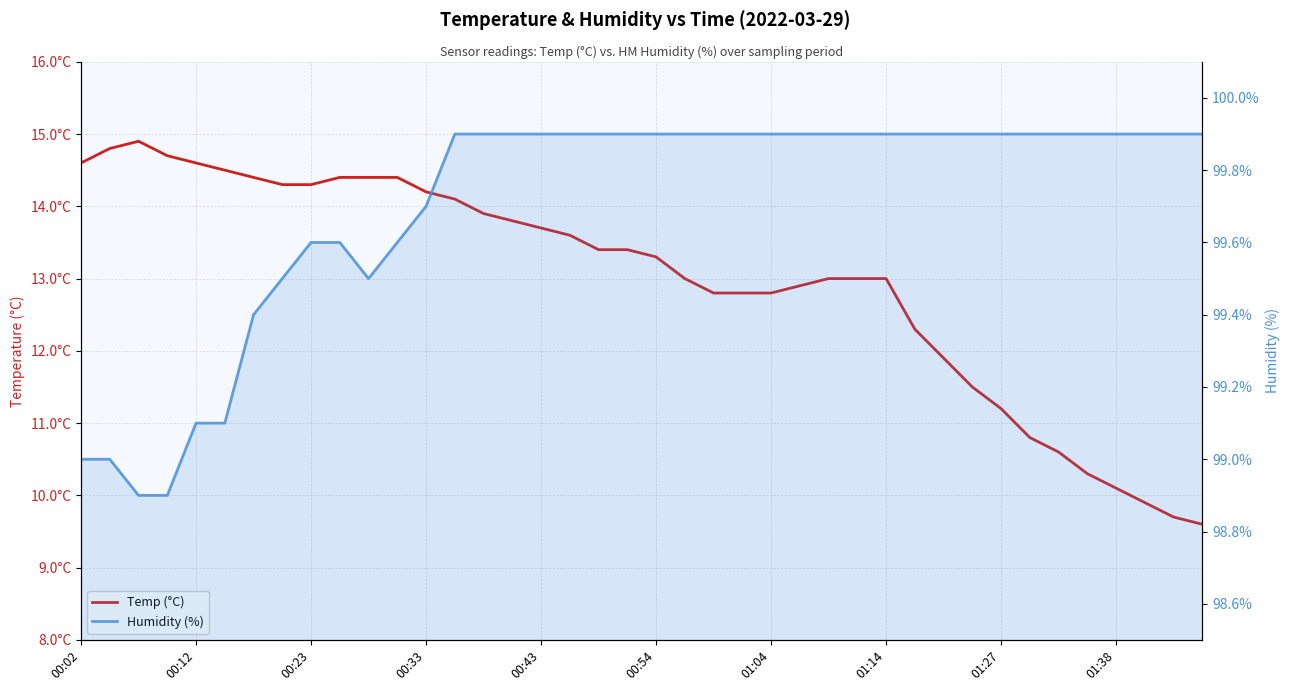

Reading left to right, extract all data points from this chart.

Temp (°C): 14.6	14.8	14.9	14.7	14.6	14.5	14.4	14.3	14.3	14.4	14.4	14.4	14.2	14.1	13.9	13.8	13.7	13.6	13.4	13.4	13.3	13.0	12.8	12.8	12.8	12.9	13.0	13.0	13.0	12.3	11.9	11.5	11.2	10.8	10.6	10.3	10.1	9.9	9.7	9.6
Humidity (%): 99.0	99.0	98.9	98.9	99.1	99.1	99.4	99.5	99.6	99.6	99.5	99.6	99.7	99.9	99.9	99.9	99.9	99.9	99.9	99.9	99.9	99.9	99.9	99.9	99.9	99.9	99.9	99.9	99.9	99.9	99.9	99.9	99.9	99.9	99.9	99.9	99.9	99.9	99.9	99.9